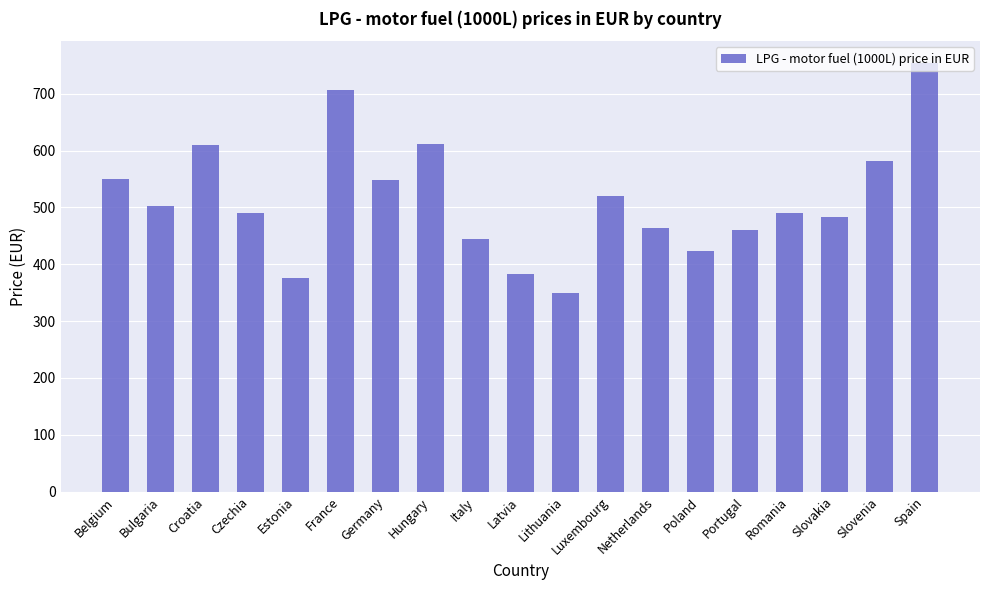

Does the chart contain any negative values?

No